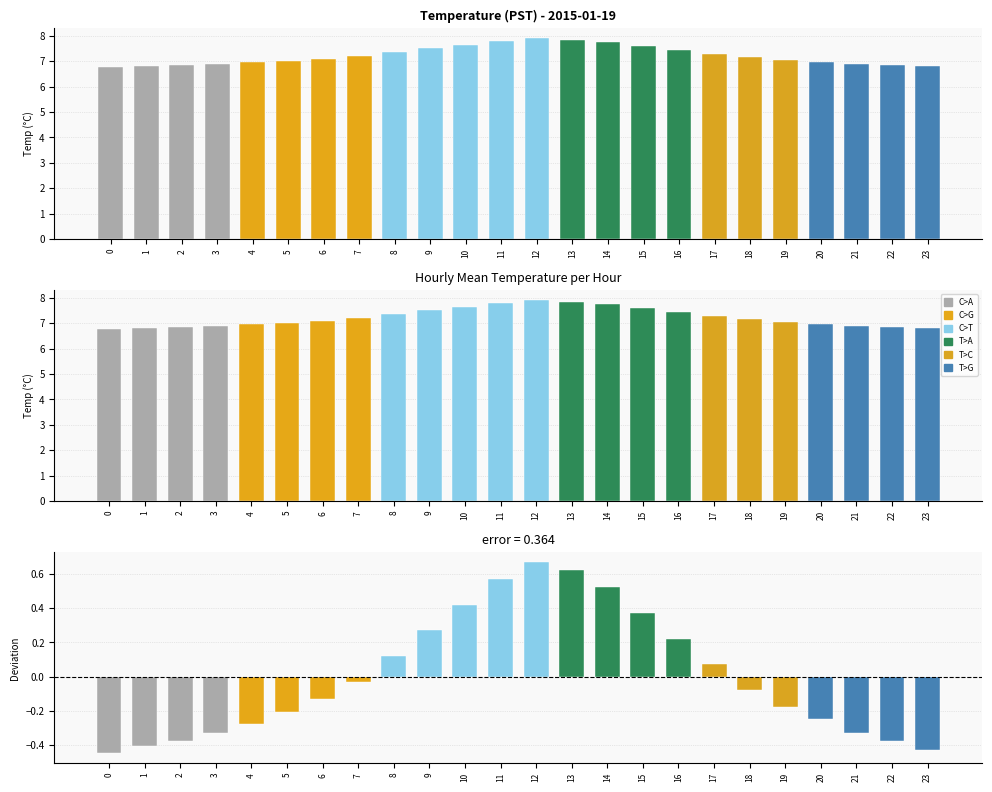

Reading left to right, list all the values displayed in this chart.

-0.4	-0.4	-0.4	-0.3	-0.3	-0.2	-0.1	-0.0	0.1	0.3	0.4	0.6	0.7	0.6	0.5	0.4	0.2	0.1	-0.1	-0.2	-0.2	-0.3	-0.4	-0.4